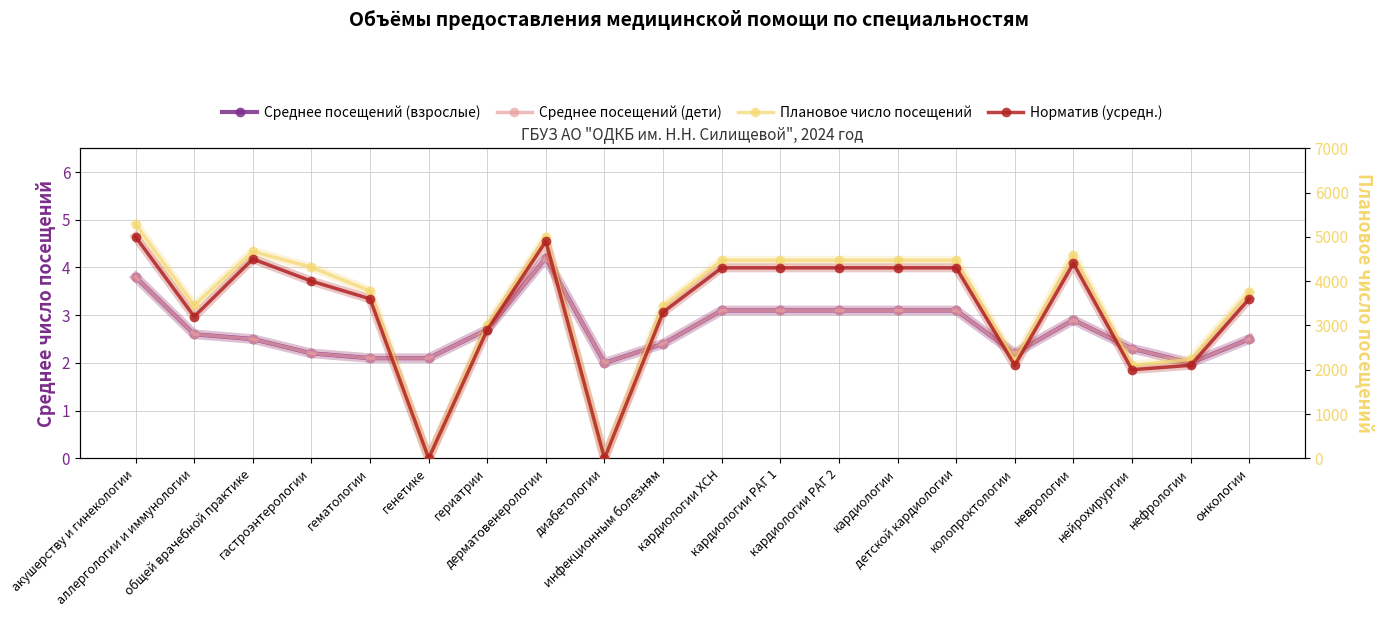

How many intersections are there between Плановое число посещений and Среднее посещений (взрослые)?

4